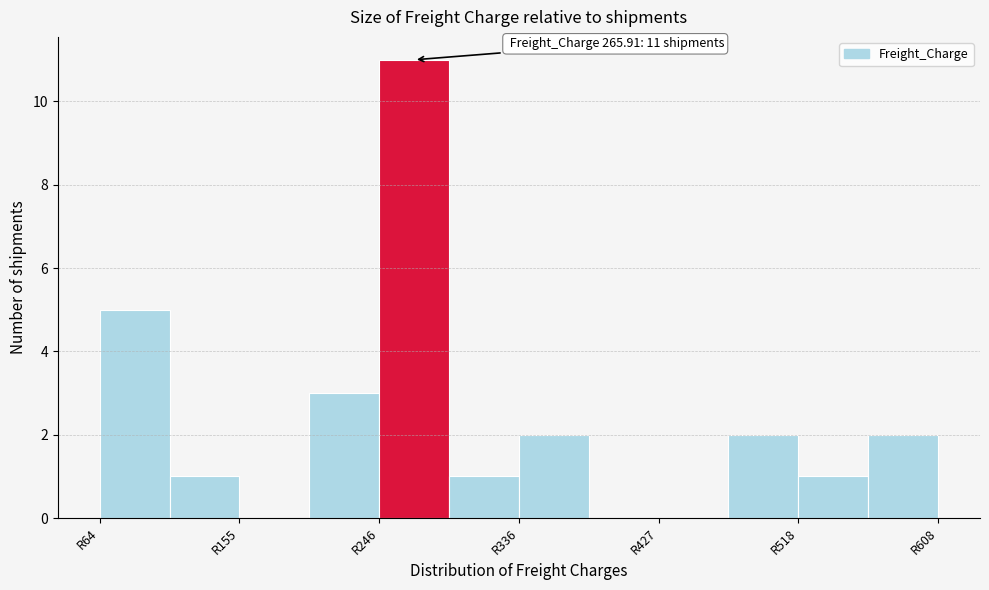

Which range on the x-axis has the tallest bar?

250 to 290